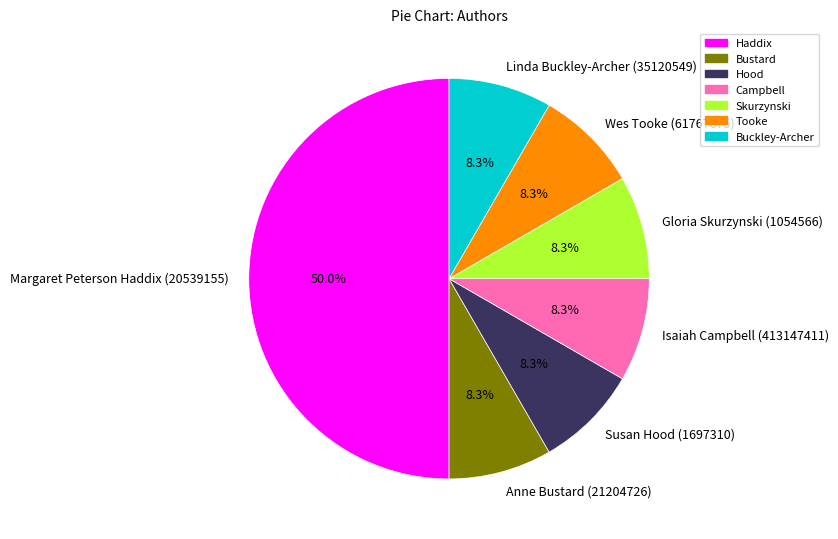

Which slice is the largest?

Margaret Peterson Haddix (20539155)